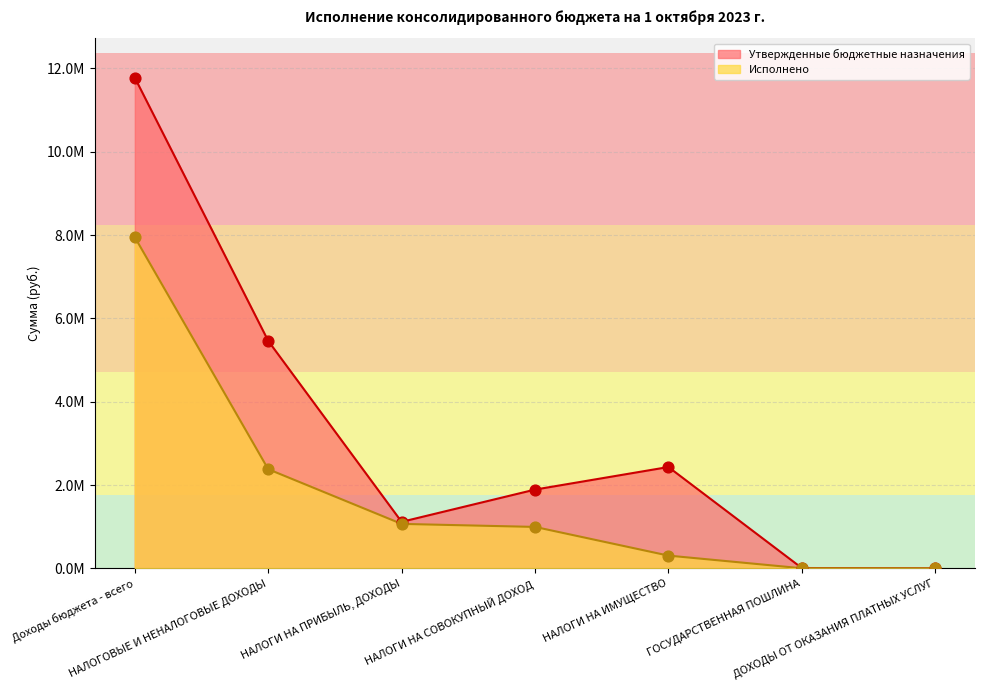

Which series reaches the maximum Y coordinate?

Утвержденные бюджетные назначения